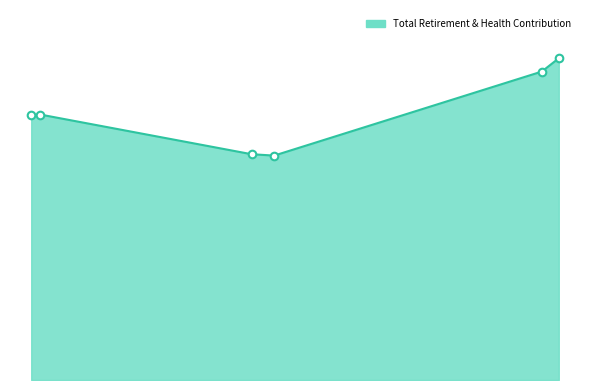

Between Senior Building Inspector/Plan Checker and Administrative Assistant, which is larger?

Senior Building Inspector/Plan Checker